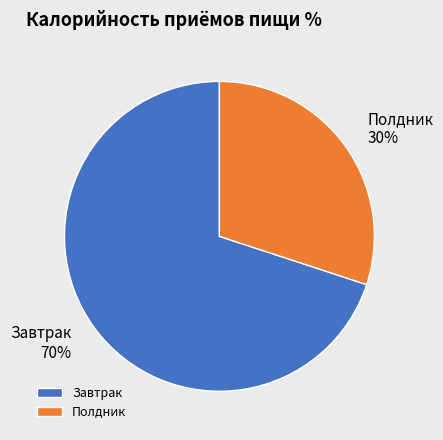

Rank the categories by value from highest to lowest.

Завтрак, Полдник